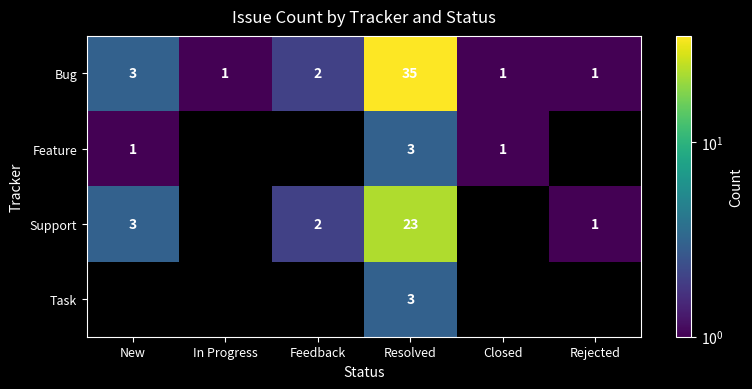

What is the average value of the Bug series?

7